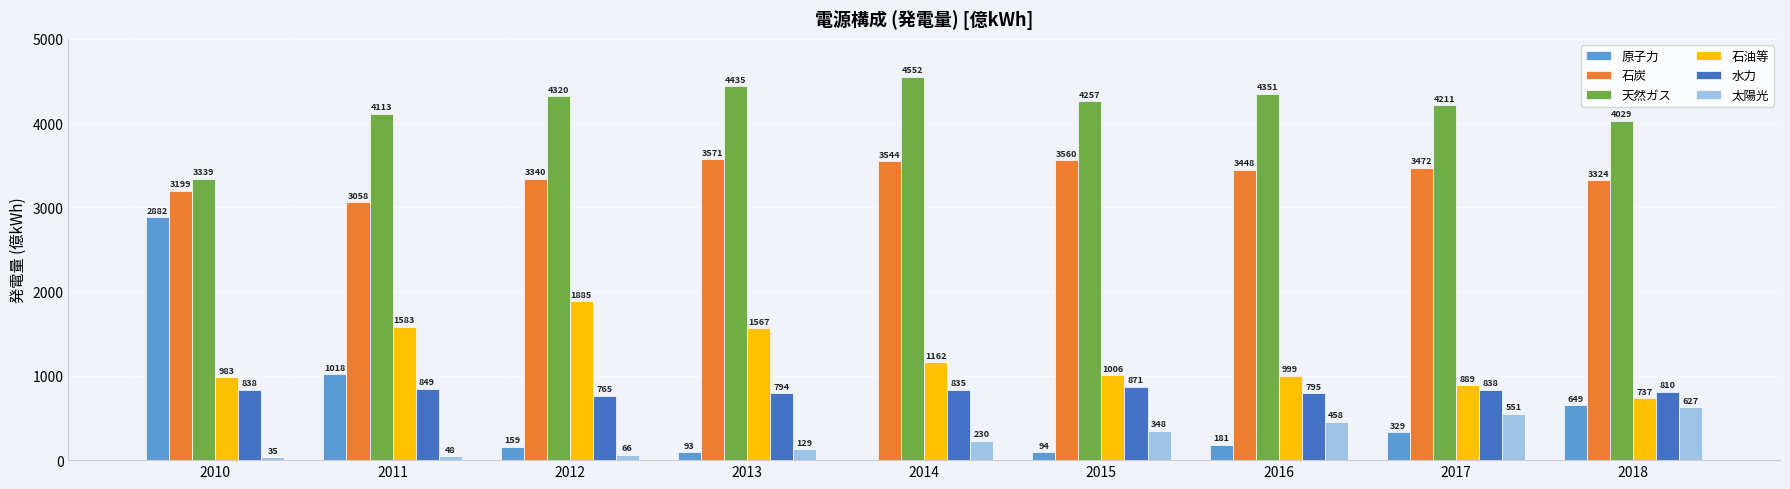

What value does the 石炭 series have at 2013?

3571.3